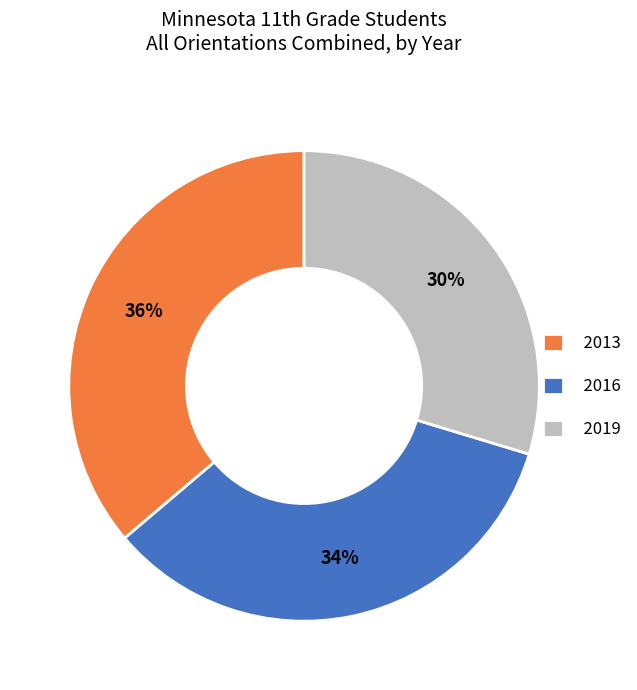

Approximately how many times larger is the value at 2013 compared to 2019?

1.2